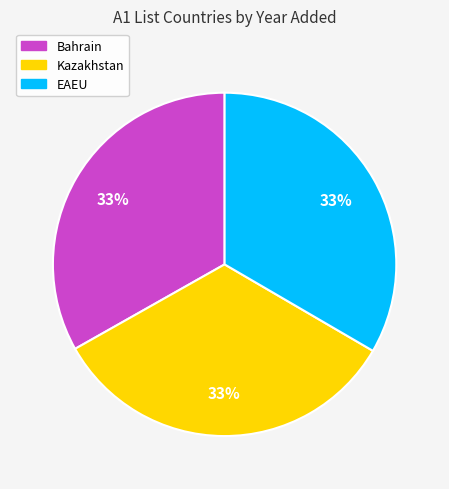

Is it true that Bahrain is 33% of the pie?

True